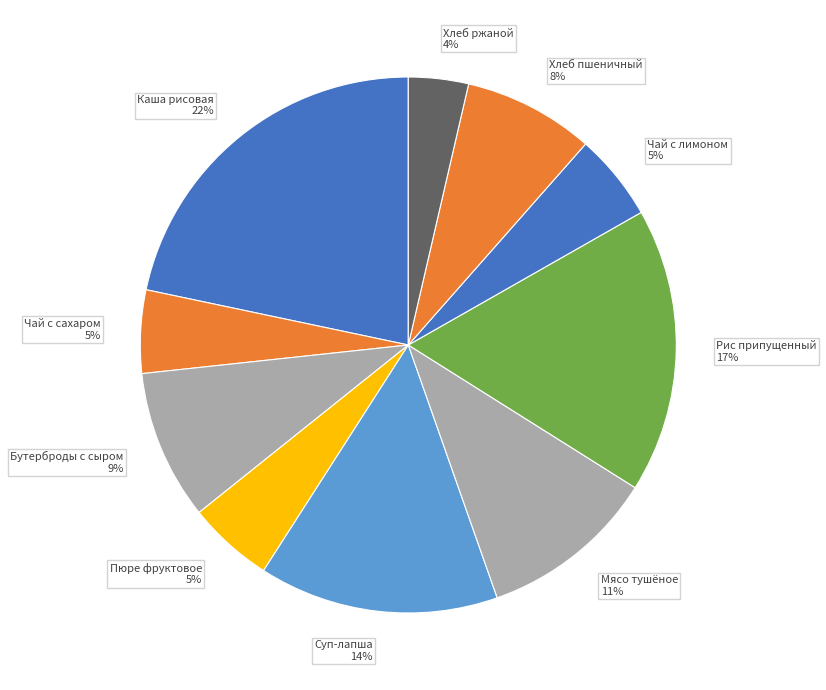

Is the sum of Каша рисовая 22% and Чай с лимоном 5% greater than half?

No